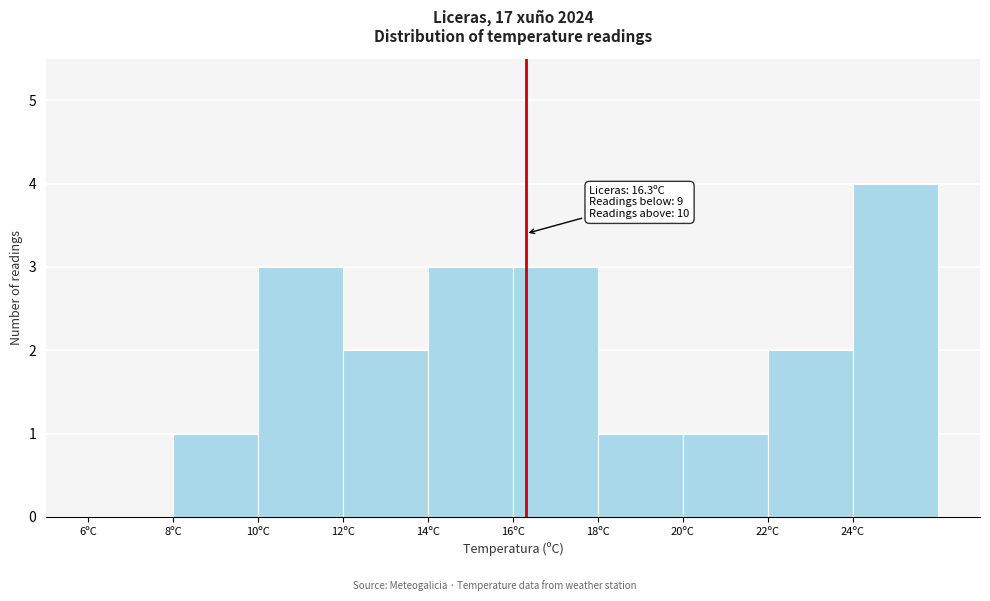

Over which range of the x-axis is the bar tallest?

24 to 26